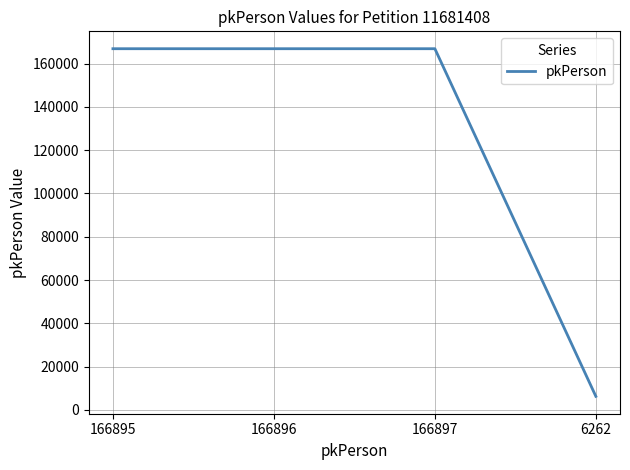

Does the chart have visible grid lines?

Yes